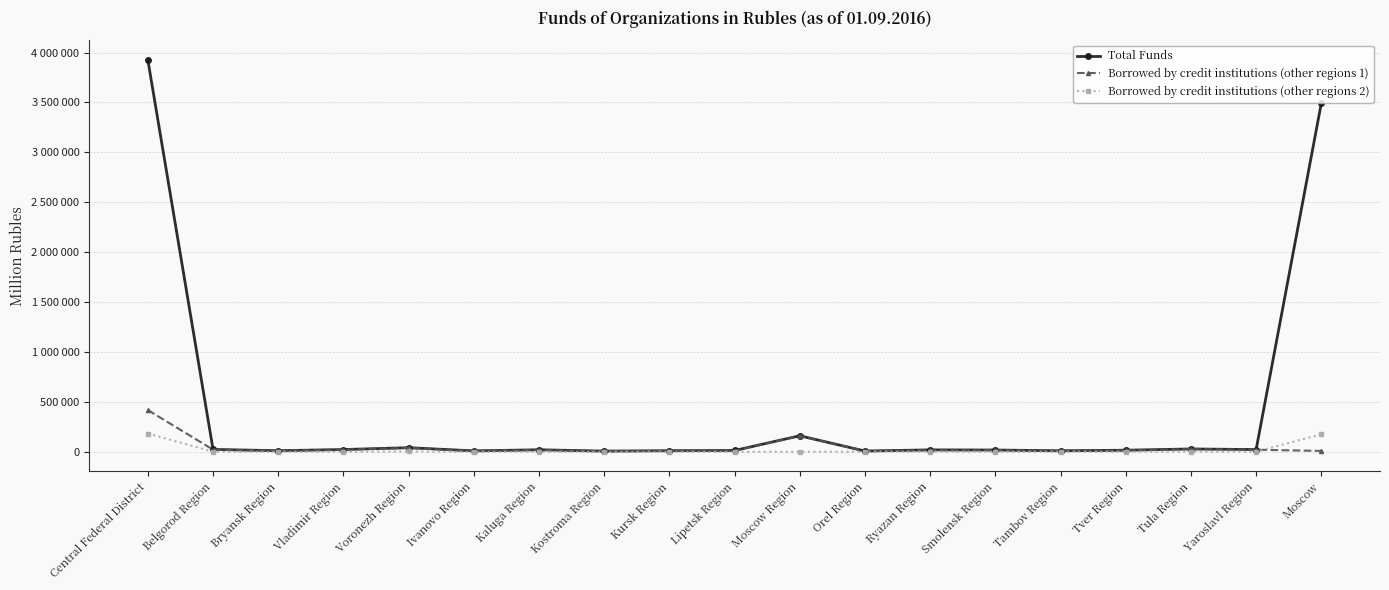

What is the label of the 4th point from the right?

Tver Region